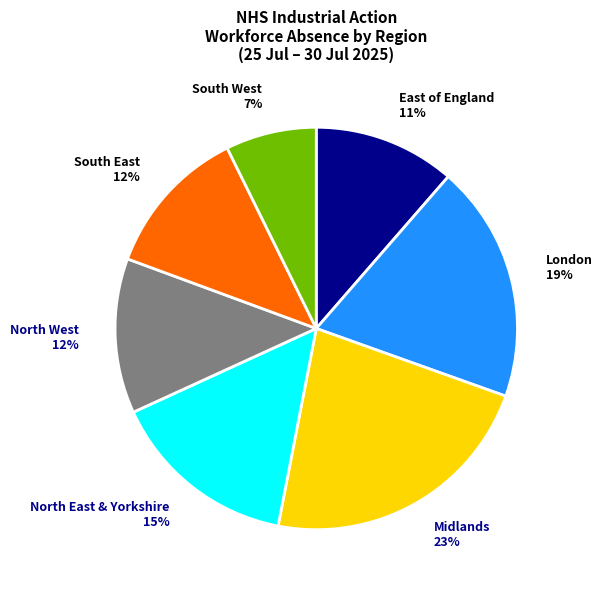

To the nearest percent, what is the difference between the London 19% and North West 12% slice percentages?

7%